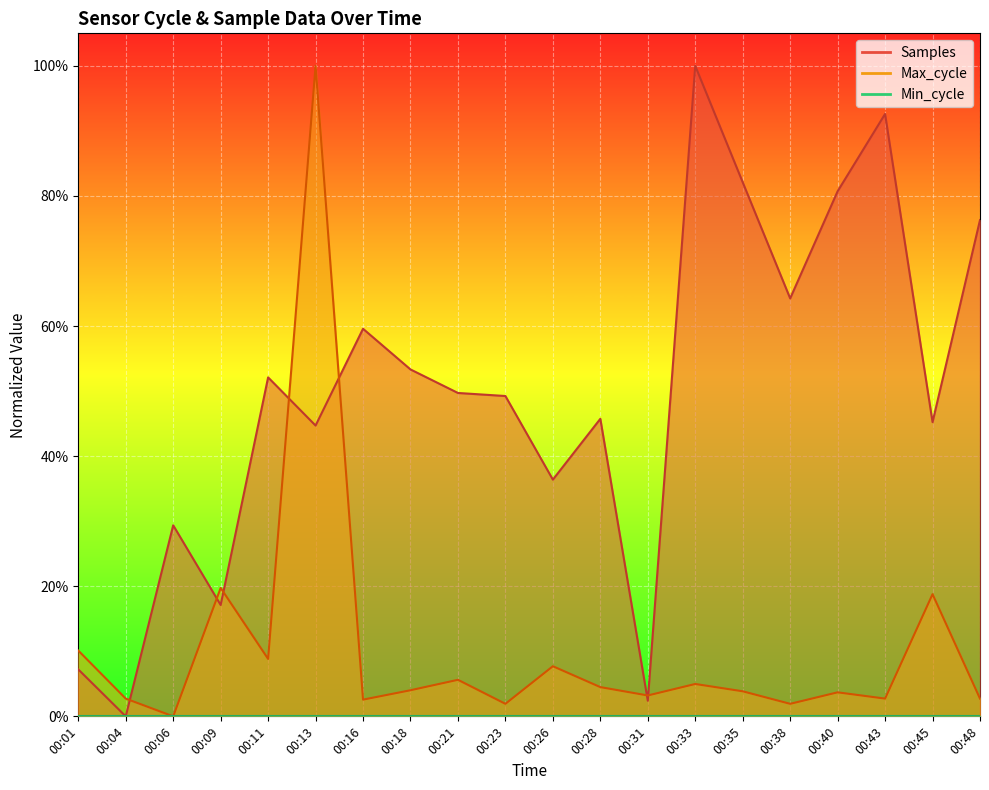

How many interior local valleys does the Max_cycle series have?

7